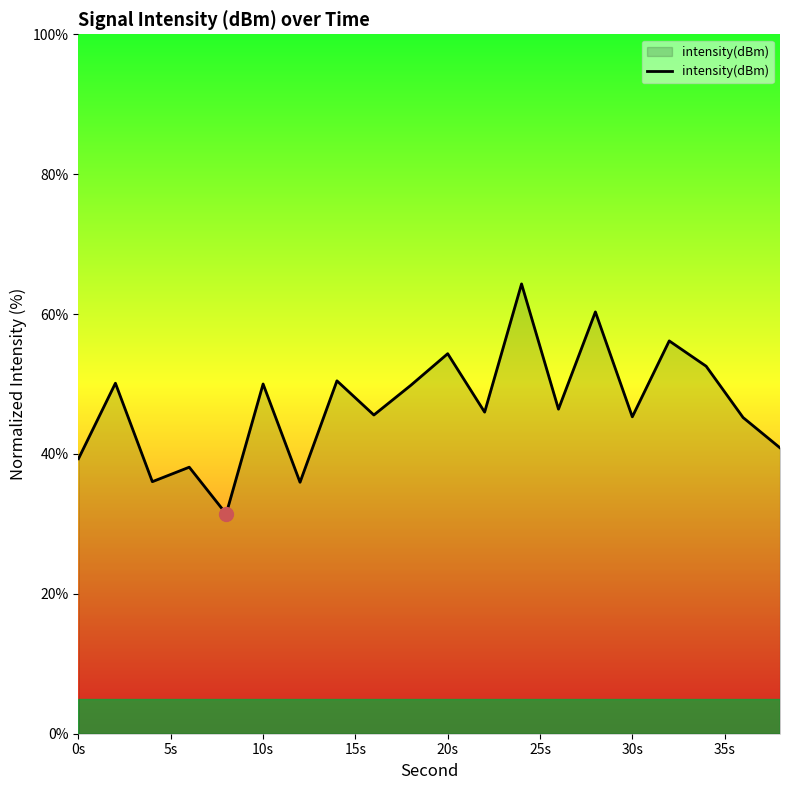

What is the minimum value shown in the chart?

31.4